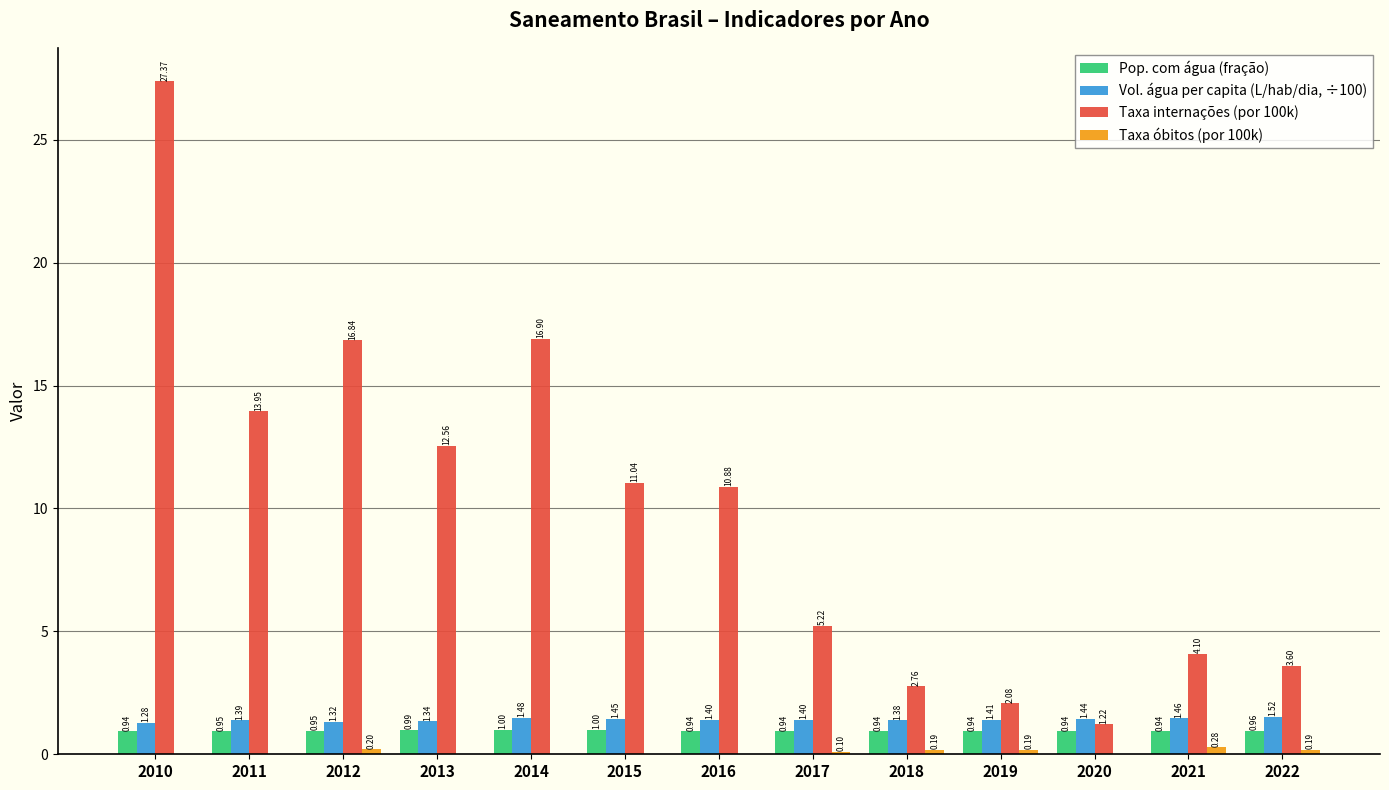

What is the difference between the Vol. água per capita (L/hab/dia, ÷100) values at 2011 and 2020?

0.1